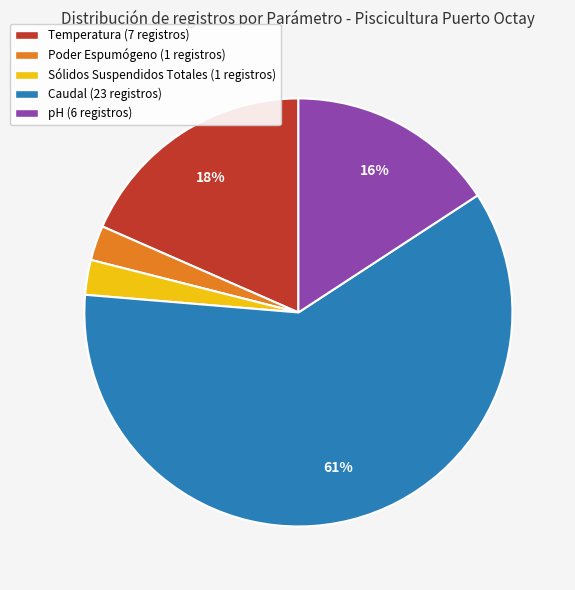

What is the largest slice in the pie chart?

Caudal (23 registros)